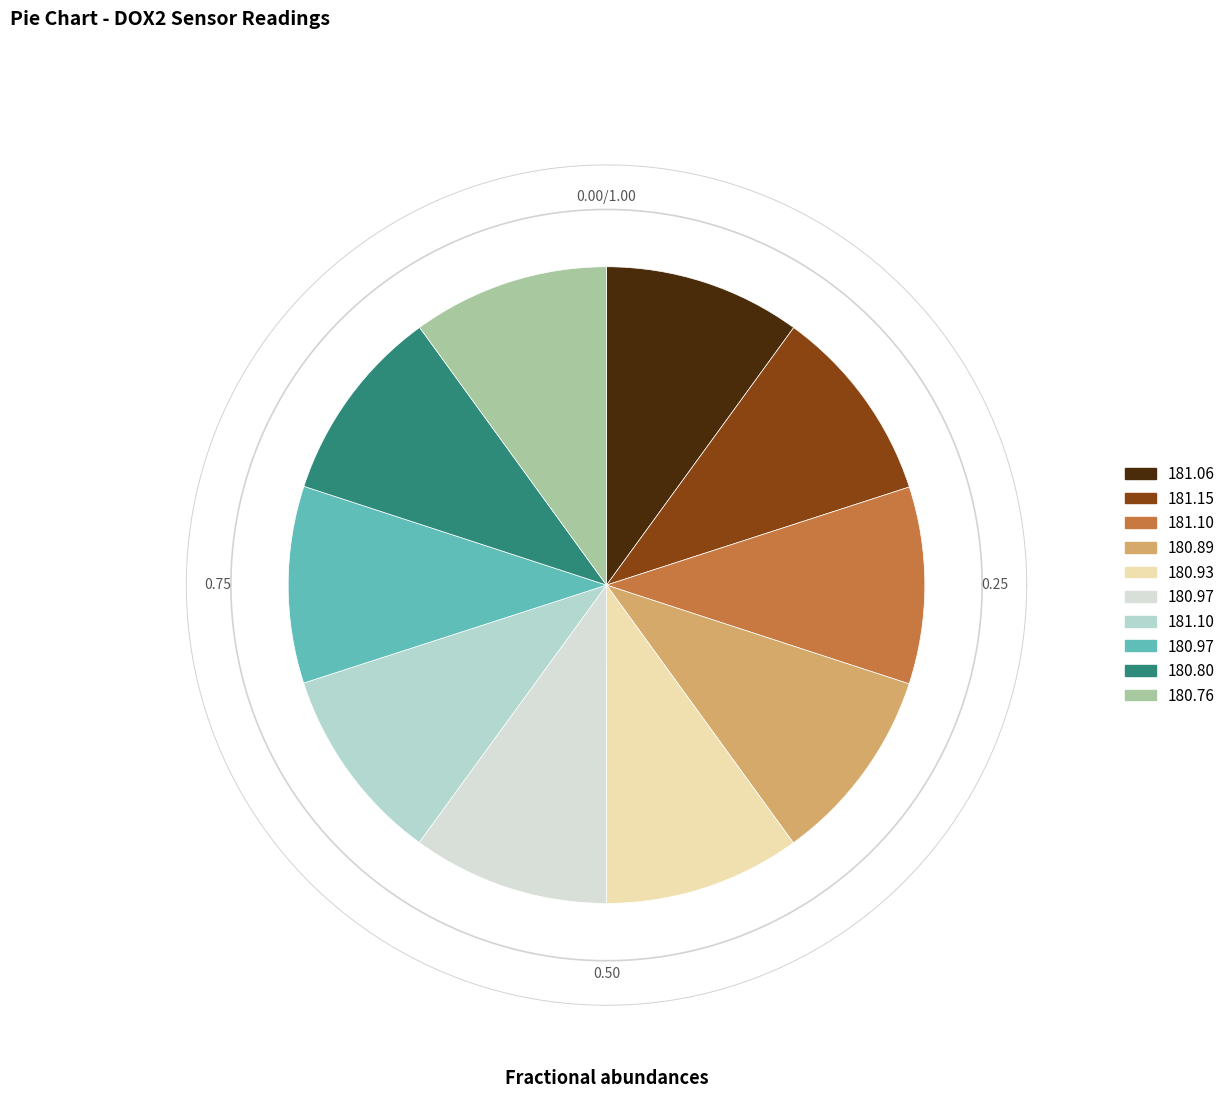

Does any single category account for the majority?

No